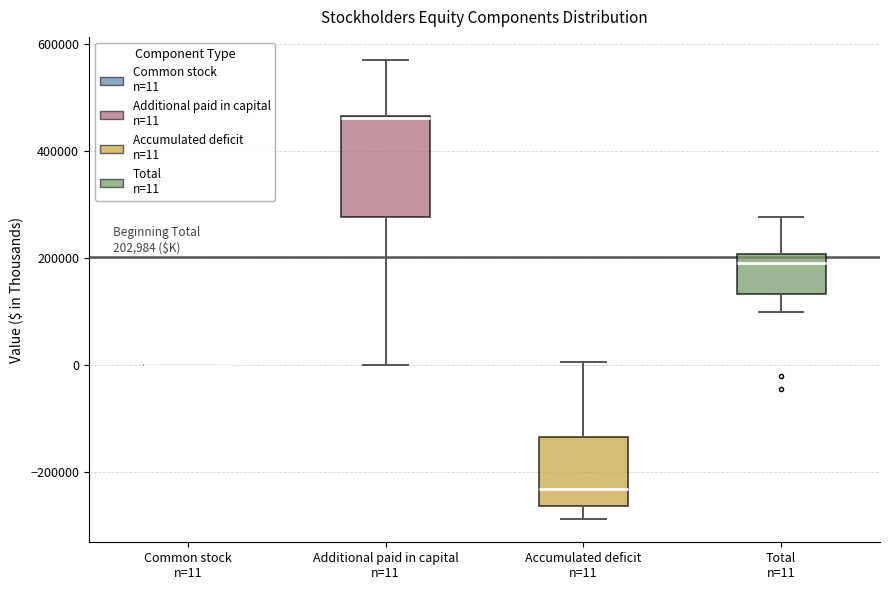

Which box is the tallest, from its lower edge to its upper edge?

Additional paid in capital n=11